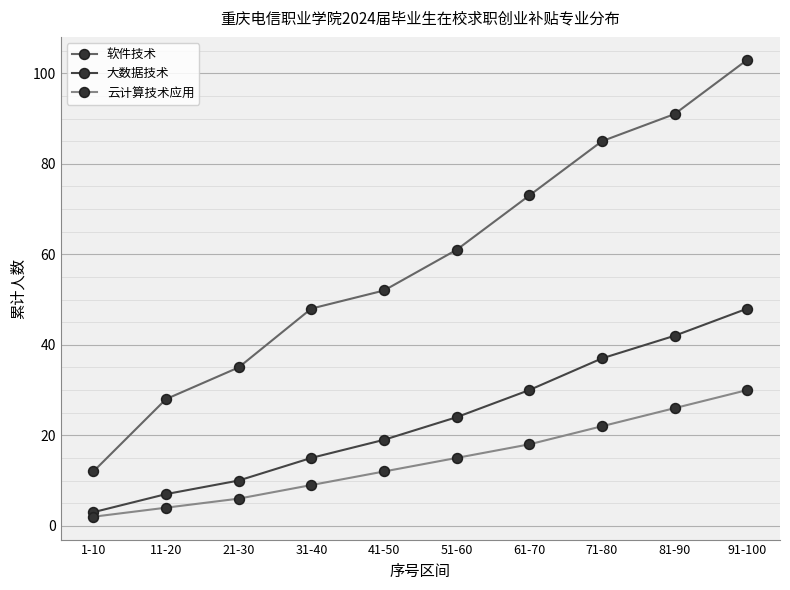

List the labels in order of 大数据技术 value, largest first.

91-100, 81-90, 71-80, 61-70, 51-60, 41-50, 31-40, 21-30, 11-20, 1-10